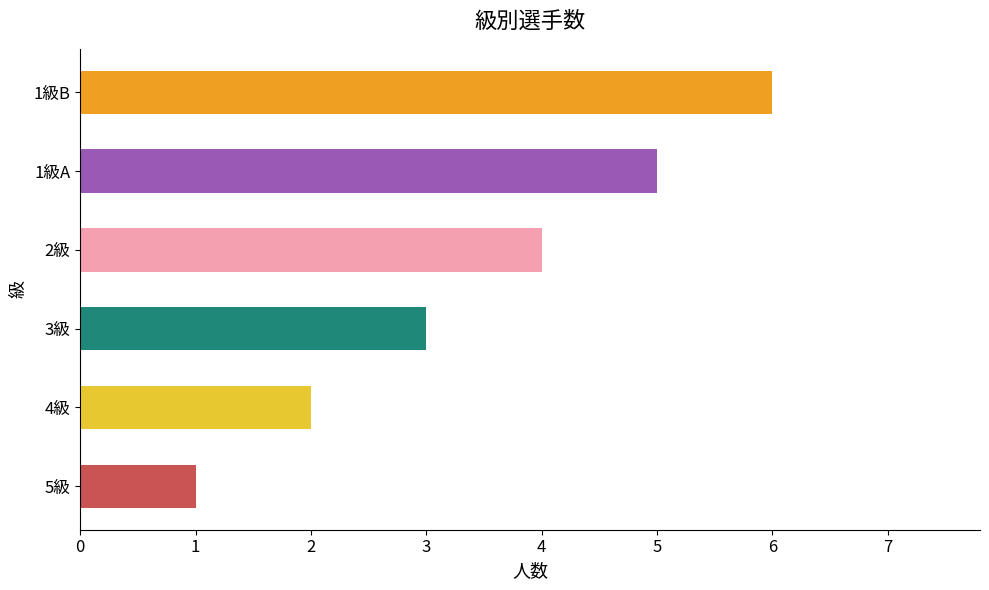

The value at 1級B is 6. True or false?

True